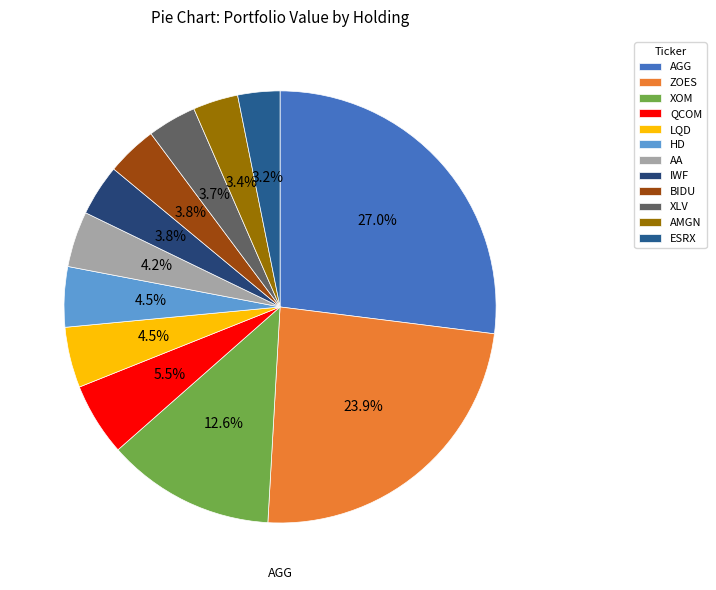

Which slice is the largest?

AGG